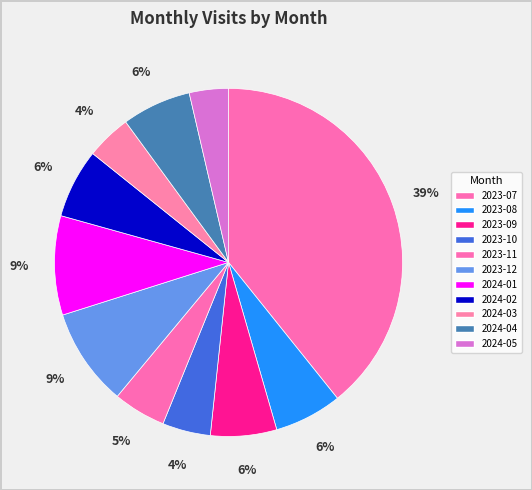

Count the number of slices in the pie.

11